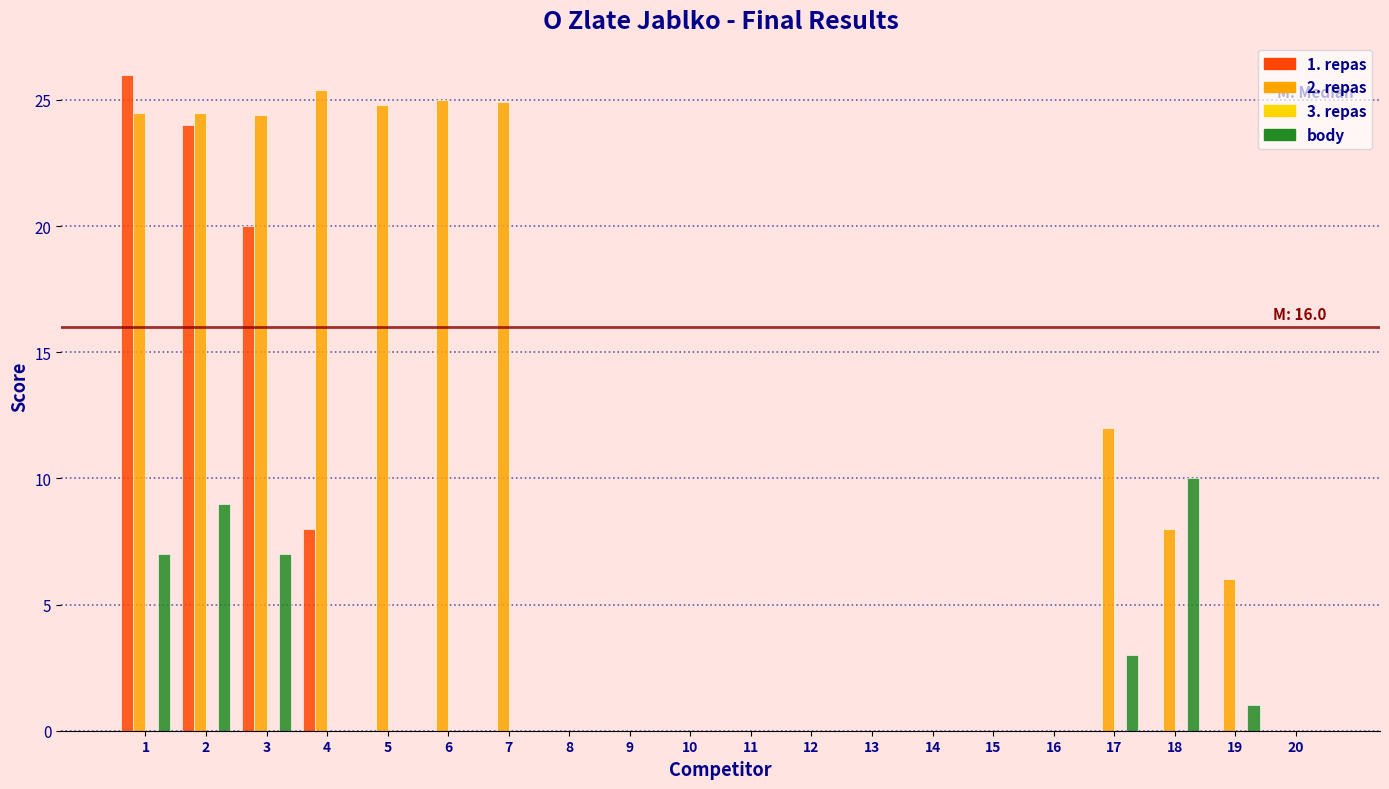

What is the sum of the body values at 13 and 1?

7.0